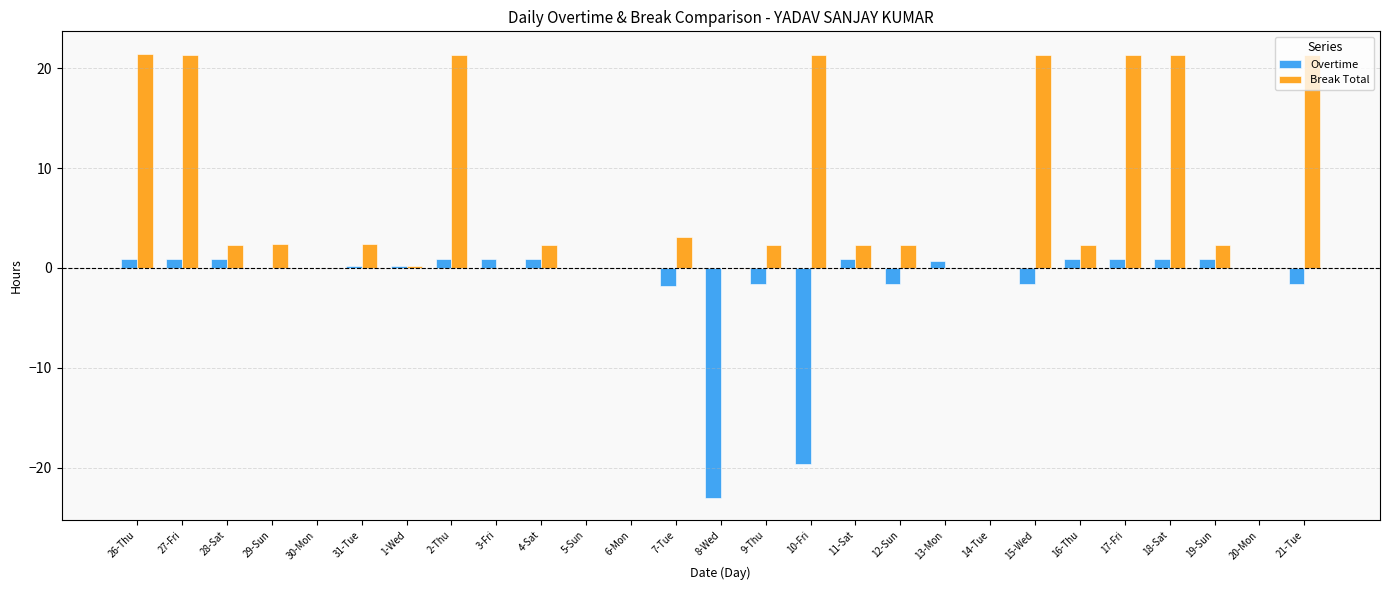

Is the value of Overtime at 20-Mon greater than the value of Break Total at 12-Sun?

No